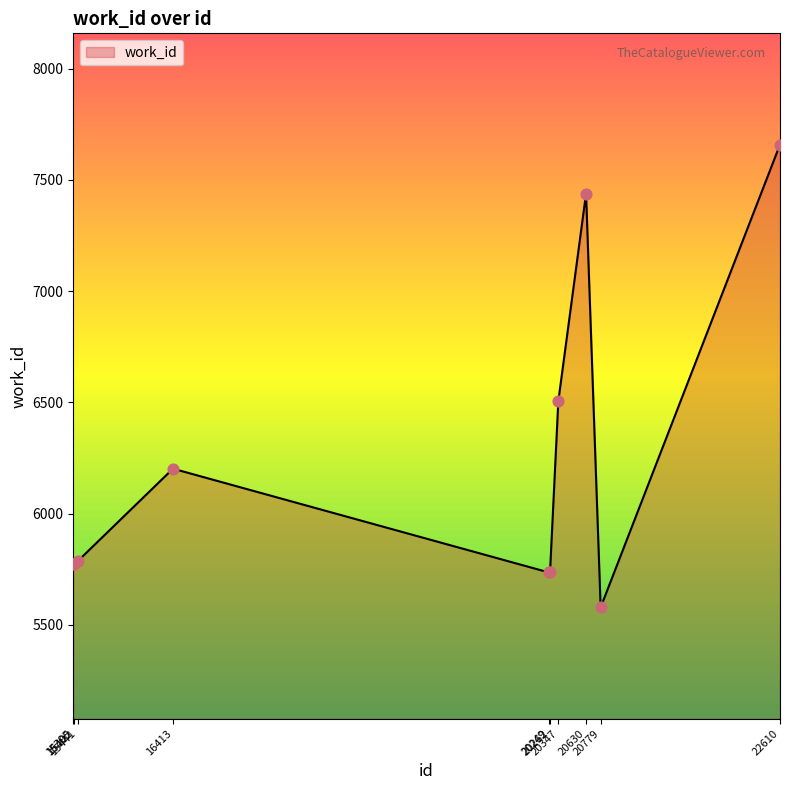

Approximately how many times larger is the value at 20630 compared to 15402?

1.3